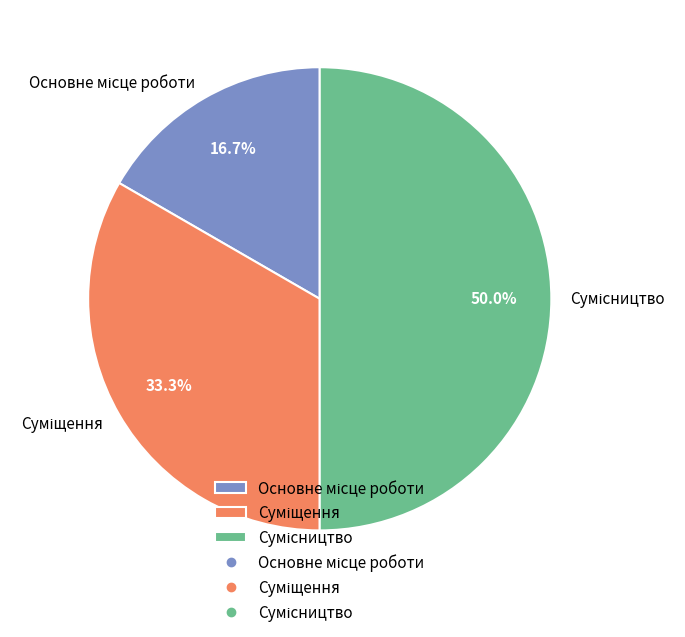

Which has a higher value, Суміщення or Основне місце роботи?

Суміщення